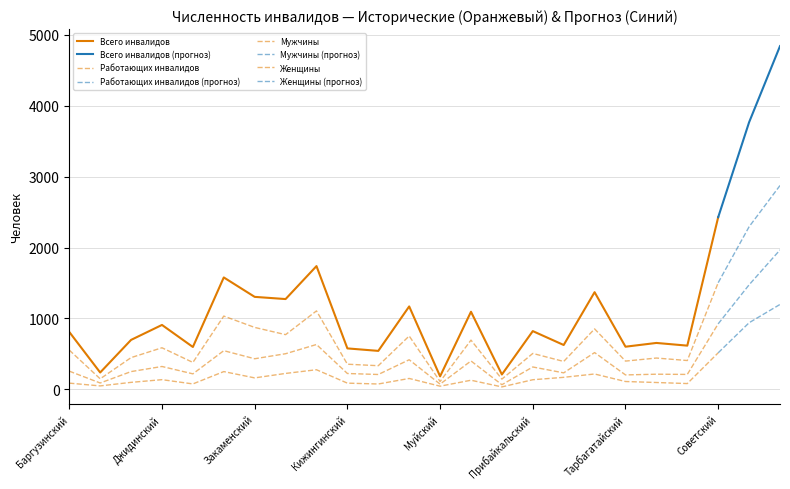

What is the label of the 19th point from the right?

Заиграевский